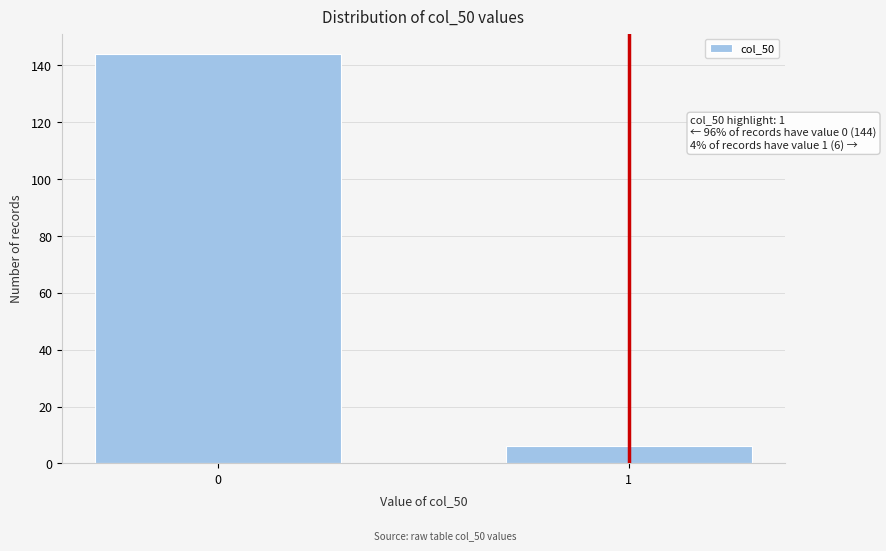

Reading right to left, list all the values displayed in this chart.

1=6	0=144